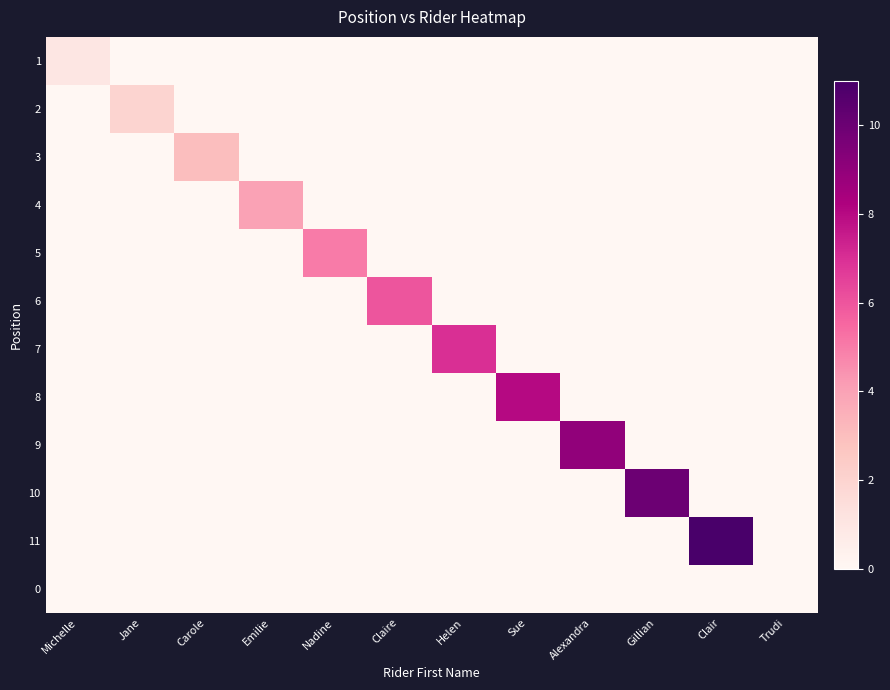

What is the maximum value shown in the chart?

11